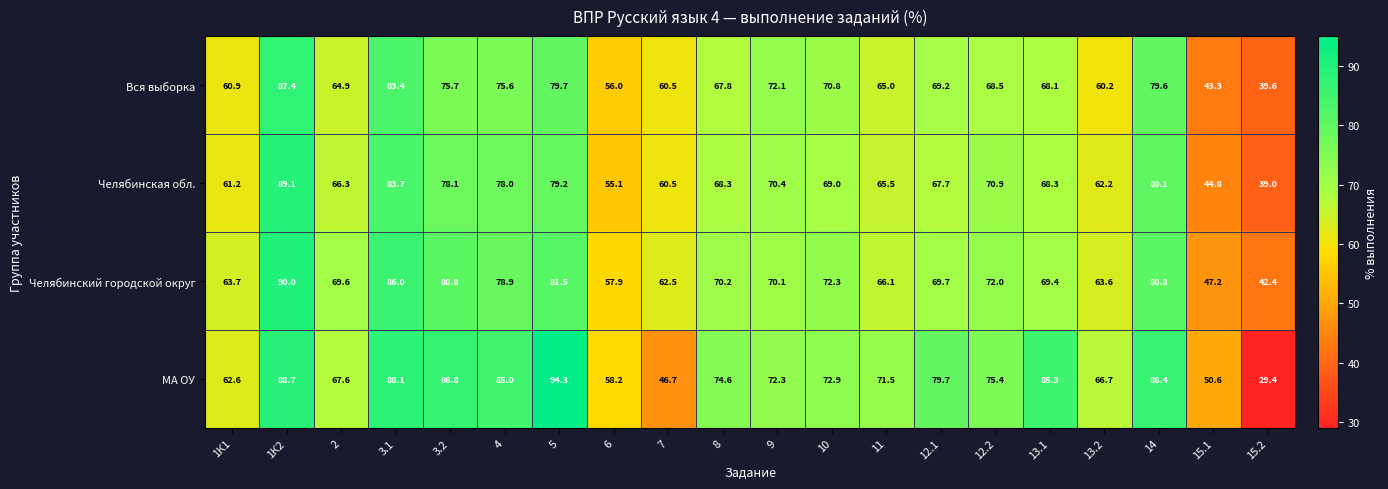

How many series are shown in this chart?

4